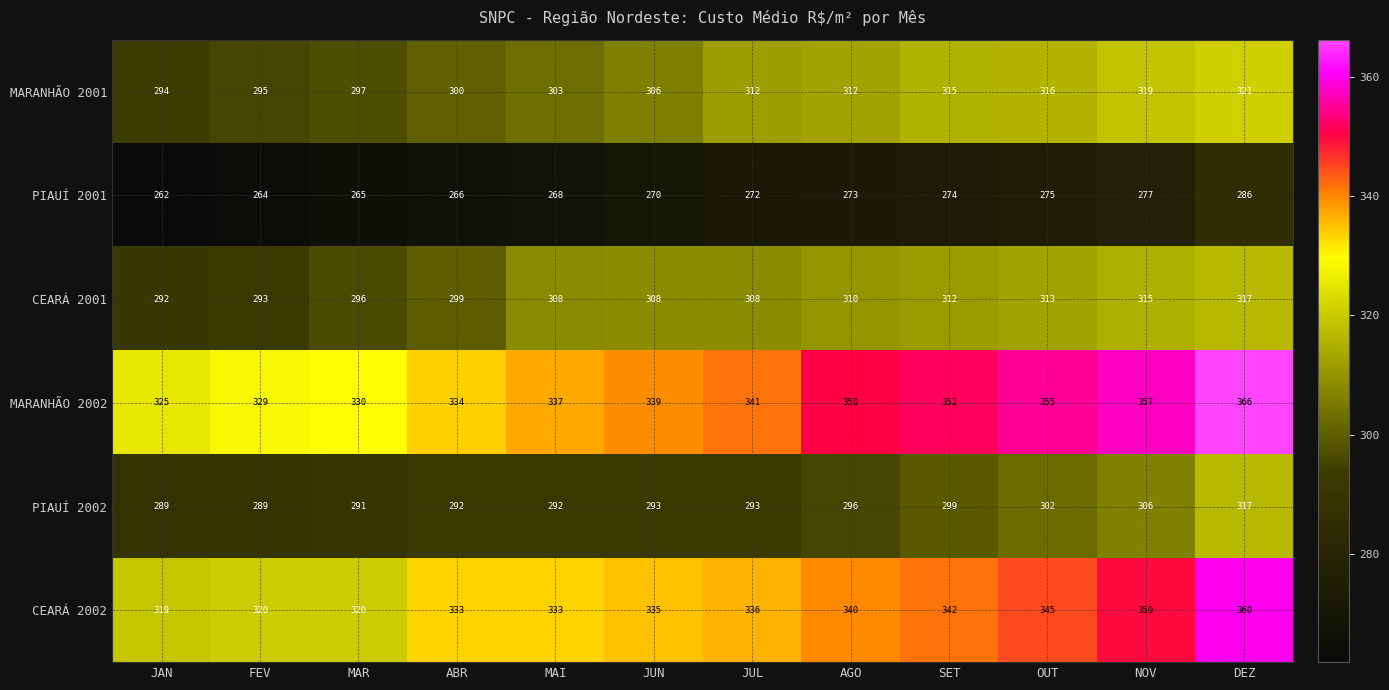

Is it true that CEARÁ 2001 equals 299 at ABR?

True